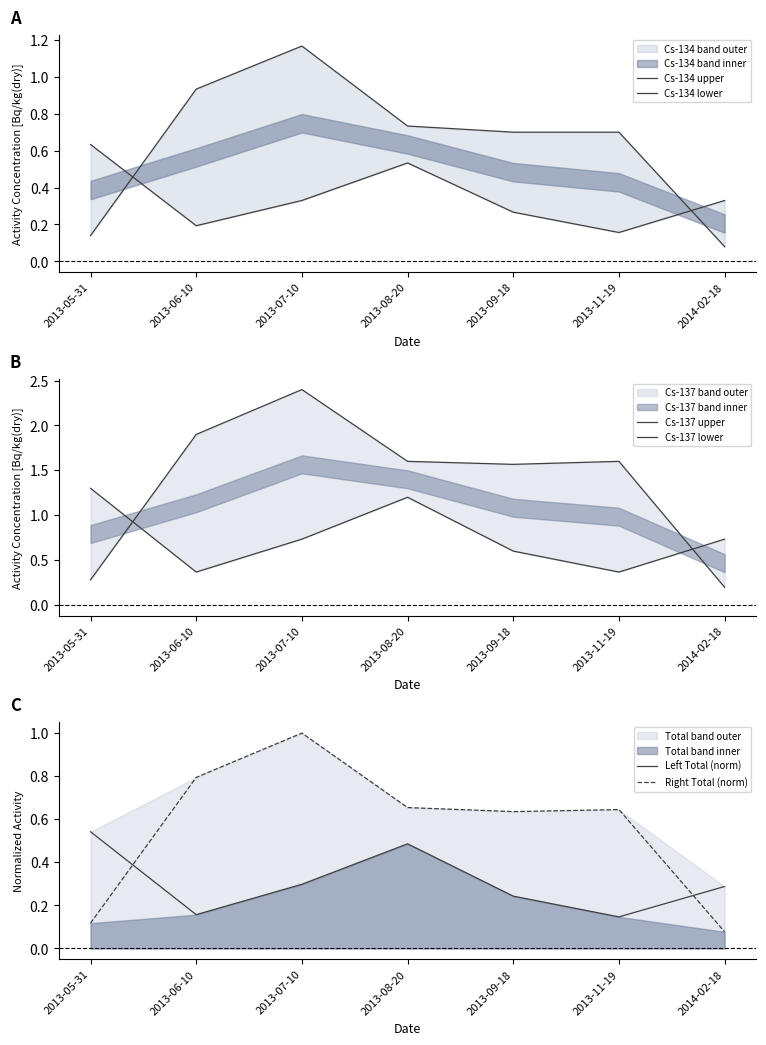

What is the average value of the Right Total (norm) series?

0.6